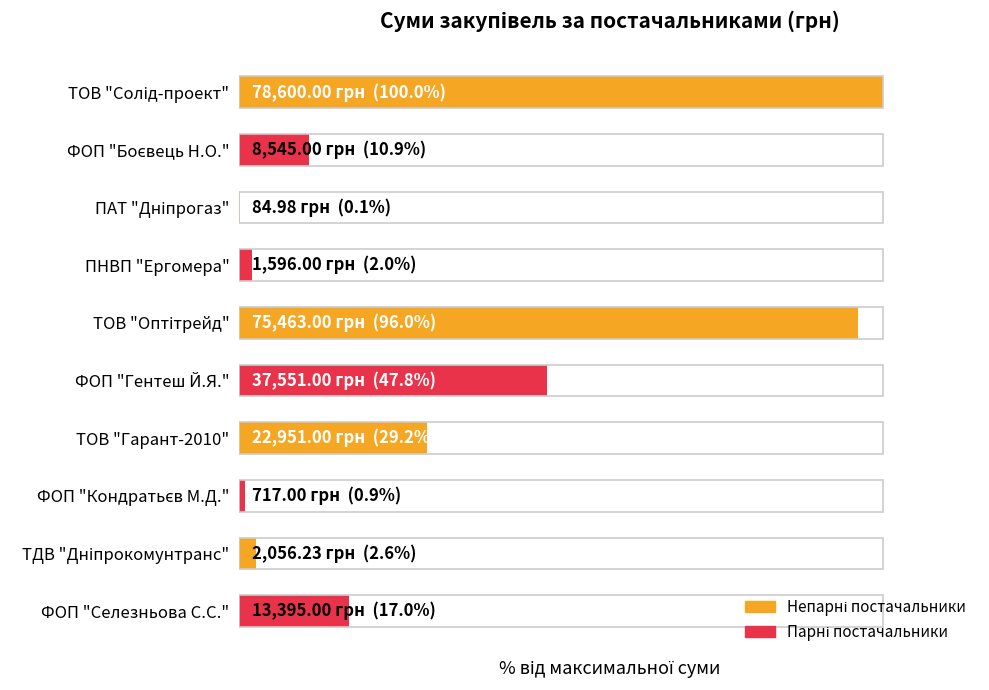

What is the smallest value displayed?

0.1